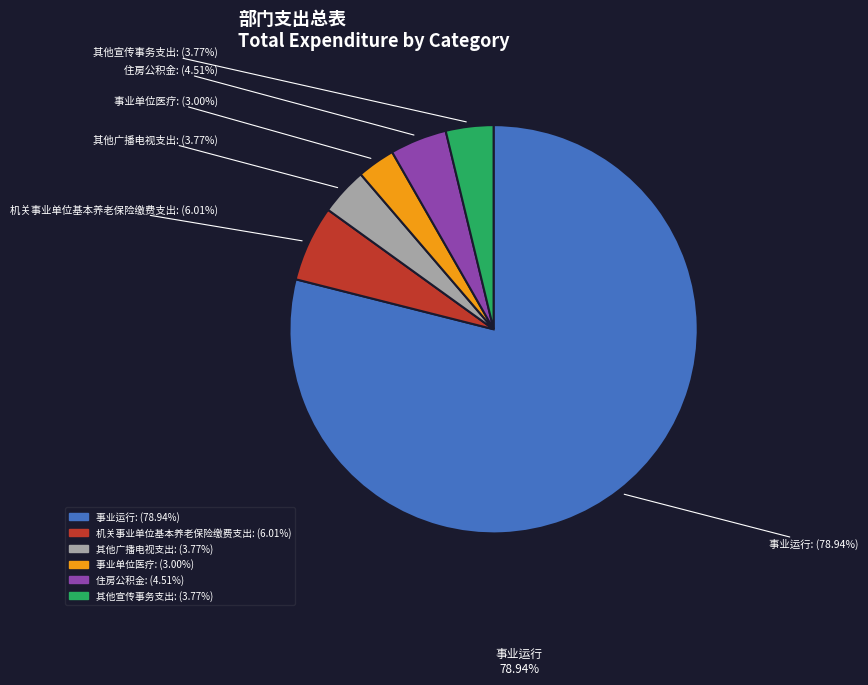

The 机关事业单位基本养老保险缴费支出 slice represents 6% of the pie. True or false?

True